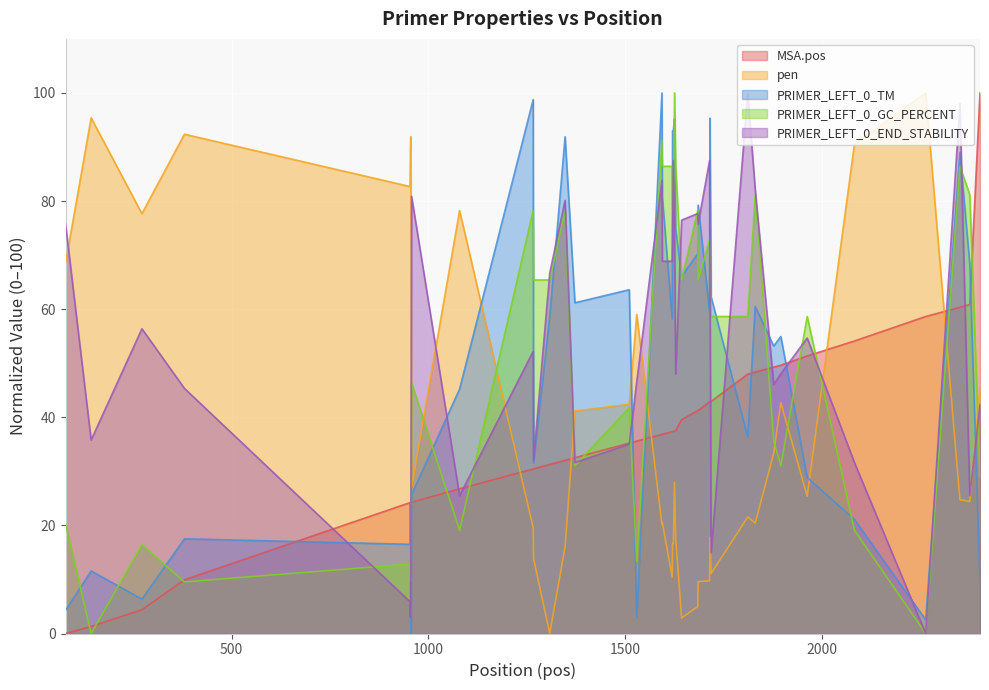

Reading left to right, extract all data points from this chart.

MSA.pos: 0.0	1.3	4.4	9.9	24.2	24.2	24.2	24.3	24.3	26.8	30.4	30.5	31.3	32.0	32.5	35.2	35.6	36.8	36.9	37.3	37.4	37.4	37.5	37.5	39.6	41.2	41.2	42.9	42.9	42.9	48.0	48.4	49.3	49.6	51.3	54.1	58.6	60.3	60.9	100.0
pen: 68.5	95.4	77.7	92.4	82.7	89.1	91.9	70.7	27.0	78.2	19.5	13.8	0.0	16.0	41.2	42.4	59.0	20.2	20.6	10.4	16.6	16.6	27.9	17.6	2.9	5.0	9.6	9.8	17.8	11.1	21.6	20.4	33.4	42.7	25.4	90.5	100.0	24.8	24.4	45.5
PRIMER_LEFT_0_TM: 4.3	11.6	6.4	17.5	16.5	24.0	18.4	0.0	25.7	45.2	98.8	31.6	58.7	91.9	61.2	63.6	2.9	100.0	80.8	58.2	93.0	93.1	95.2	74.9	66.1	70.3	79.3	59.6	95.3	62.2	36.4	60.5	53.2	54.9	28.9	21.1	2.5	89.0	68.4	9.4
PRIMER_LEFT_0_GC_PERCENT: 20.3	0.0	16.4	9.5	12.9	9.5	19.1	20.3	46.4	19.1	78.3	65.4	65.4	78.3	31.0	41.8	13.3	91.2	86.4	86.4	78.3	78.3	100.0	86.4	65.4	78.3	65.4	72.9	65.4	58.7	58.7	81.2	35.7	31.0	58.7	19.1	0.0	86.4	81.2	29.1
PRIMER_LEFT_0_END_STABILITY: 75.7	35.8	56.4	45.3	5.9	2.9	11.5	40.2	80.9	25.5	52.2	32.1	66.7	80.1	31.6	35.0	46.6	83.8	68.9	68.9	73.0	87.5	74.0	48.0	76.5	77.7	75.7	87.5	66.7	15.0	100.0	82.1	46.1	48.0	54.7	31.6	0.0	98.0	25.5	42.4